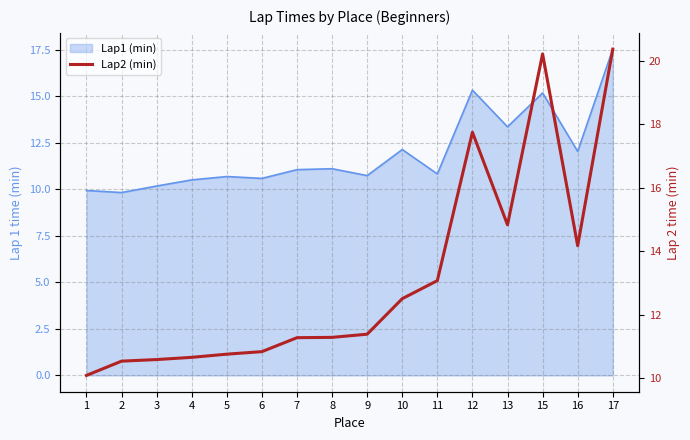

What is the difference between the values at 4 and 5?

0.1